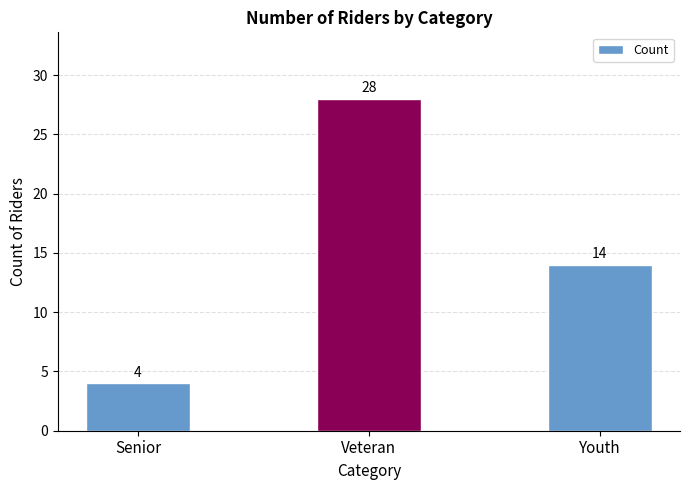

Which category has the highest value across all series?

Veteran